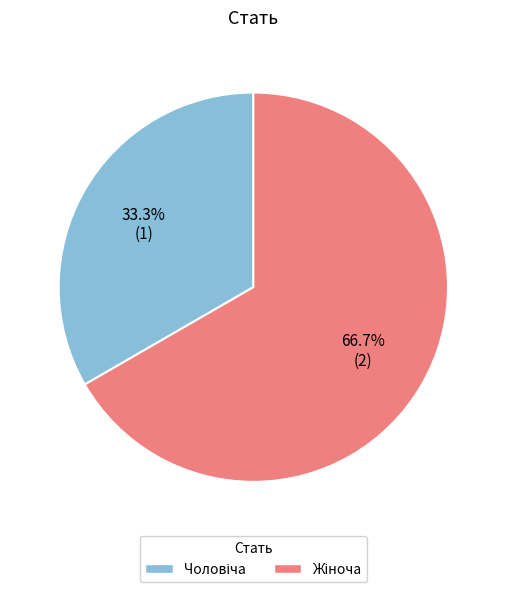

True or false: Жіноча accounts for 67% of the total.

True